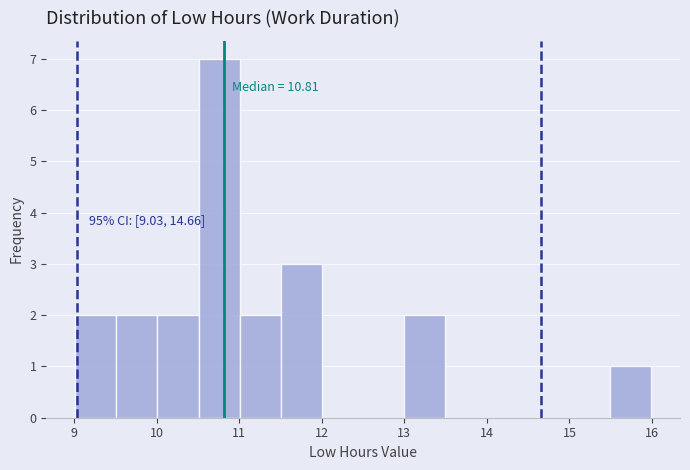

Which range on the x-axis has the tallest bar?

10.5 to 11.0